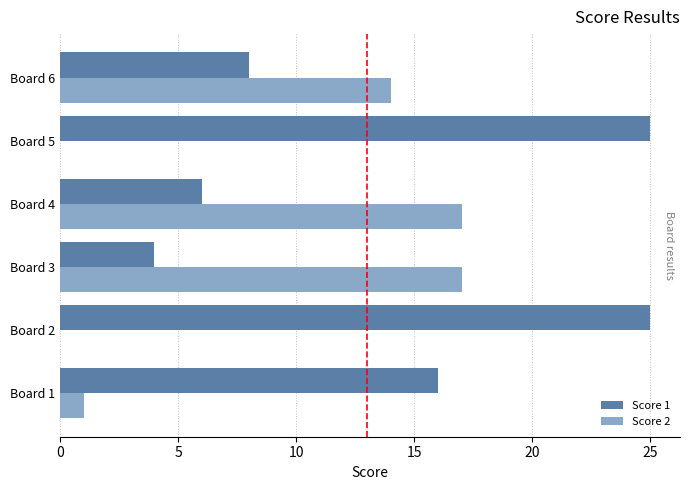

Is the value of Score 2 at Board 6 greater than the value of Score 1 at Board 1?

No